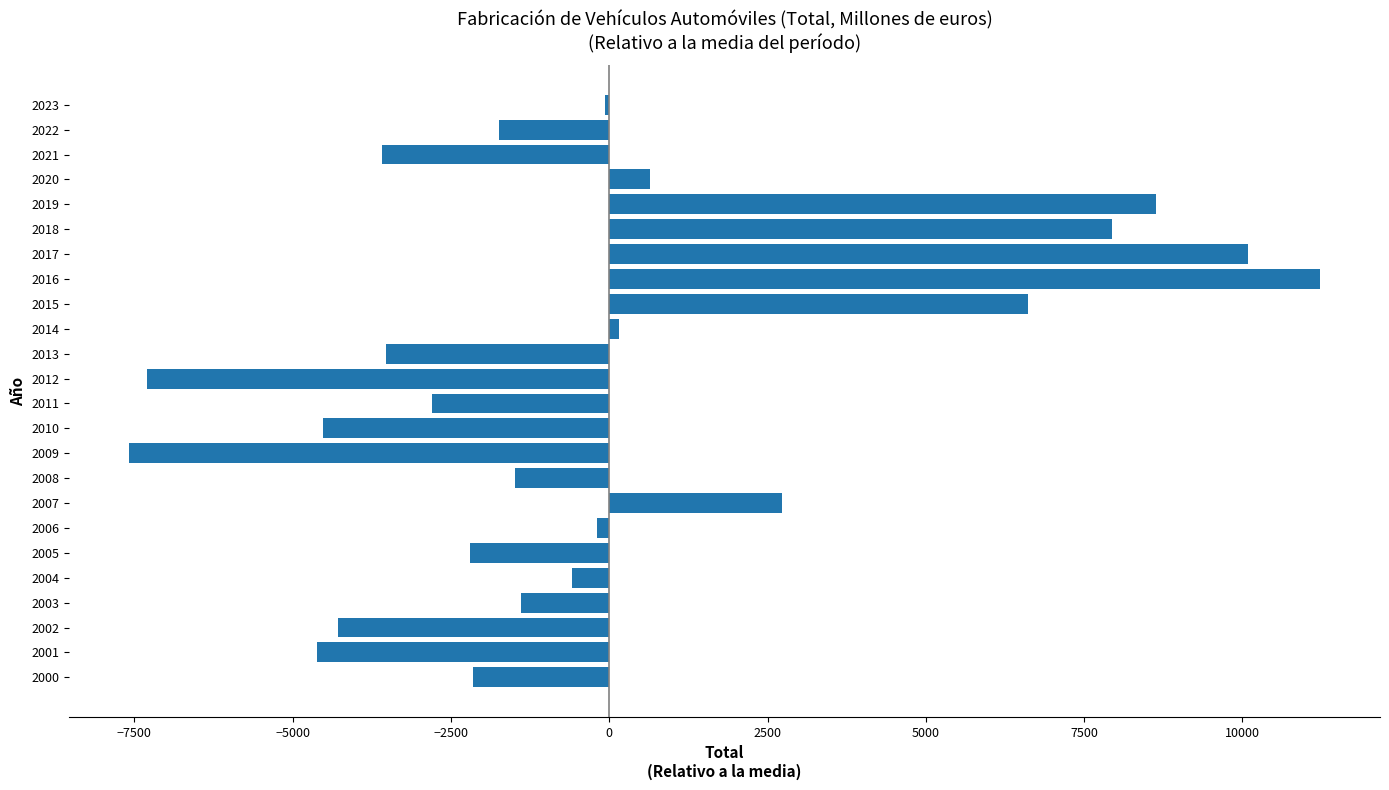

At which category does the chart reach its peak across all series?

2016